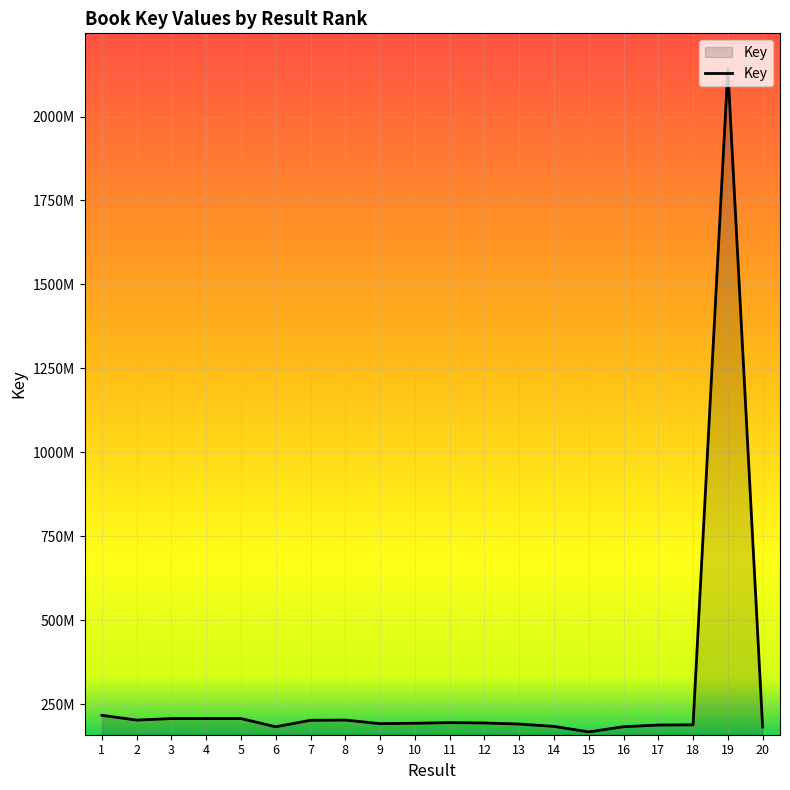

What is the sum of the values at 15 and 7?

369792384